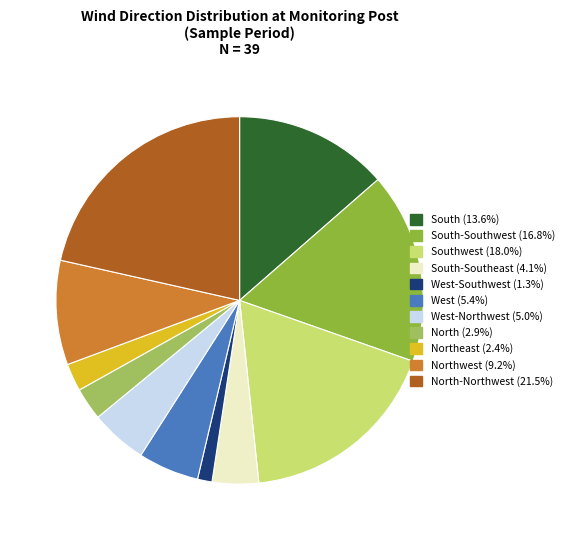

Does any single category account for the majority?

No